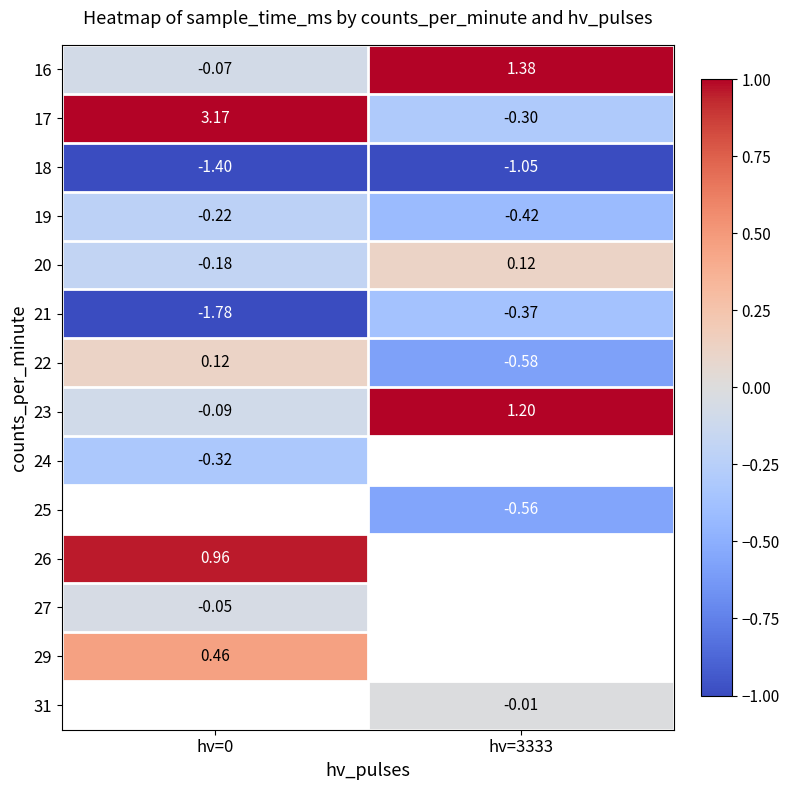

Is the value of 25 at hv=3333 greater than the value of 31 at hv=3333?

No